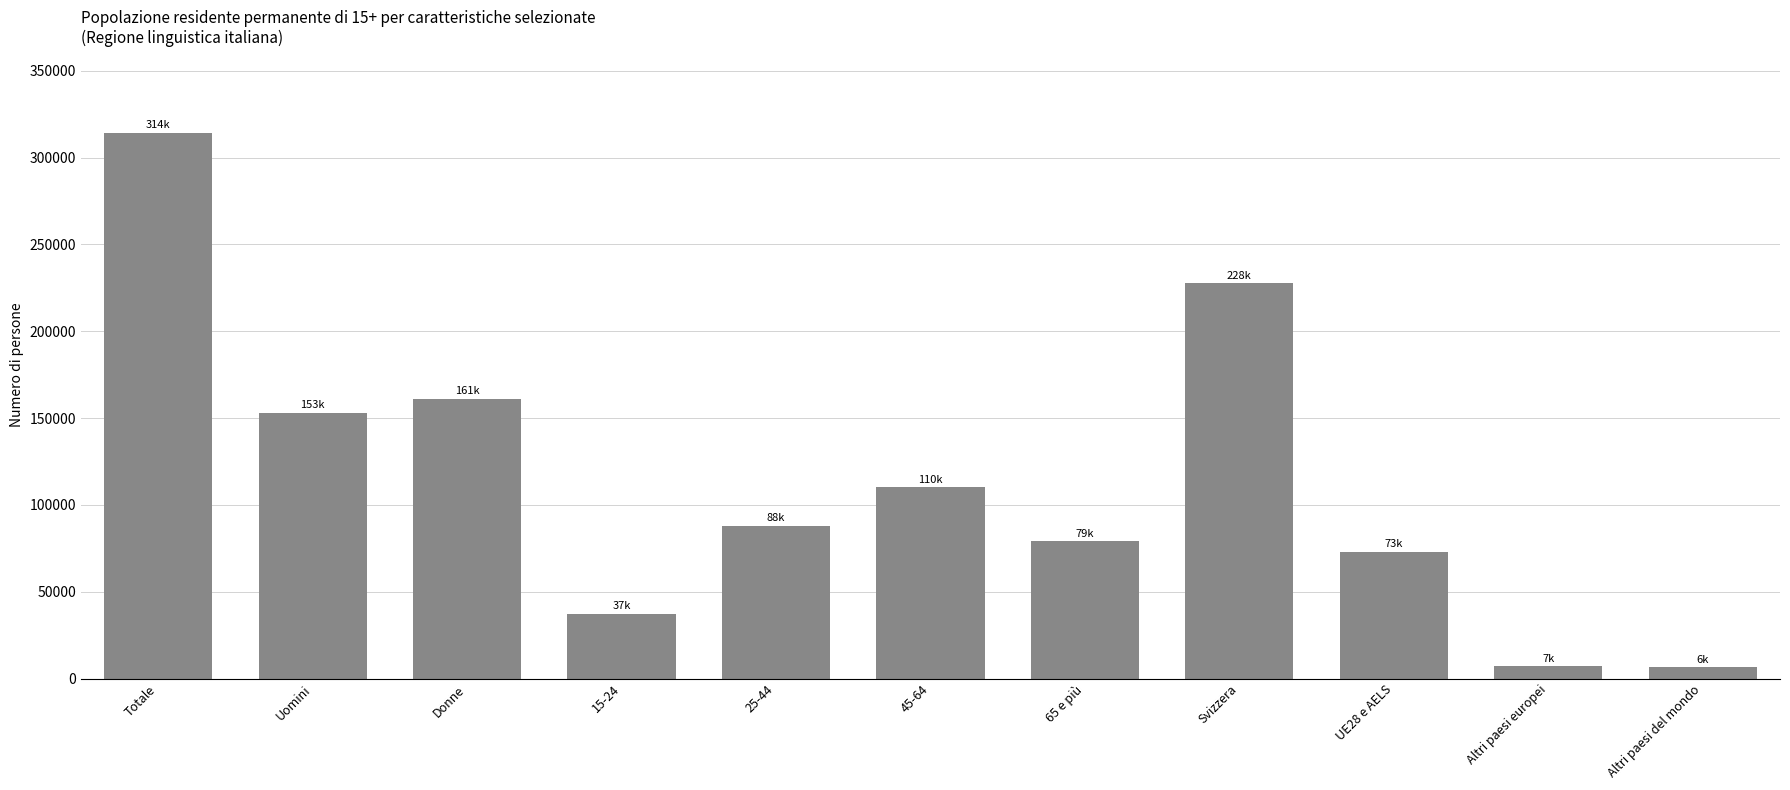

What position from the left is 15-24?

4